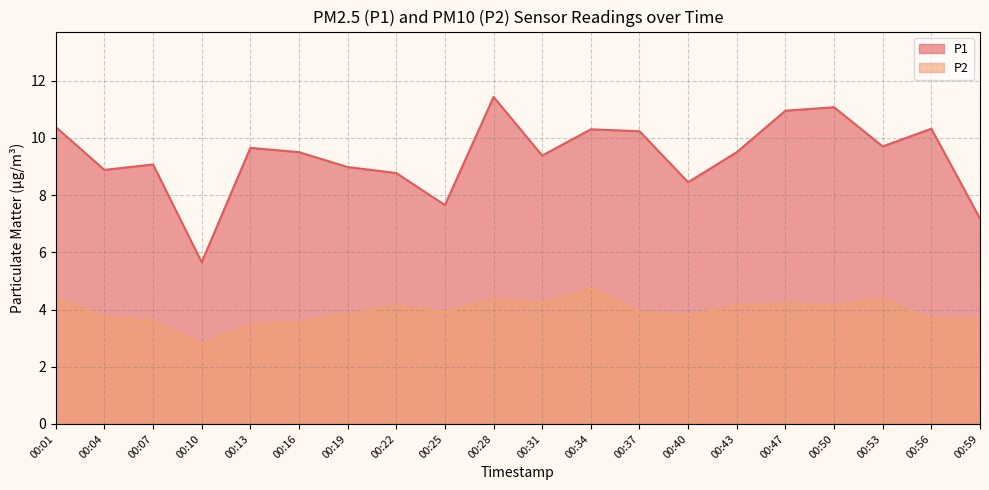

Rank the categories by P1 value from lowest to highest.

00:10, 00:59, 00:25, 00:40, 00:22, 00:04, 00:19, 00:07, 00:31, 00:16, 00:43, 00:13, 00:53, 00:37, 00:34, 00:56, 00:01, 00:47, 00:50, 00:28